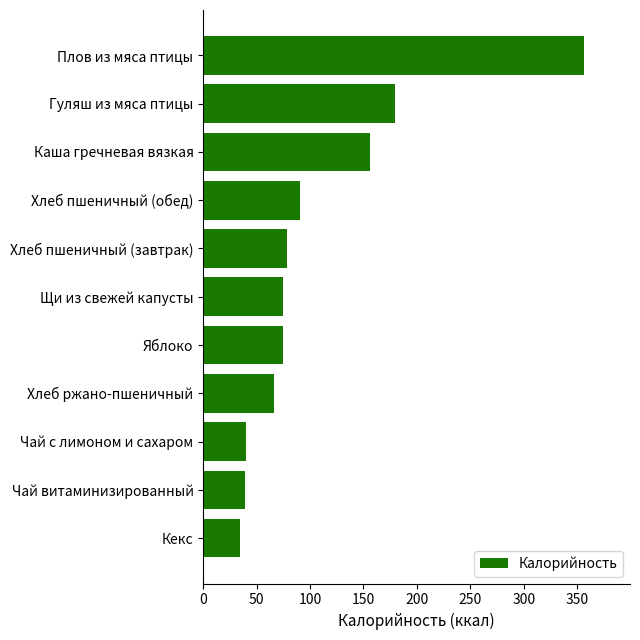

What is the smallest value displayed?

34.7